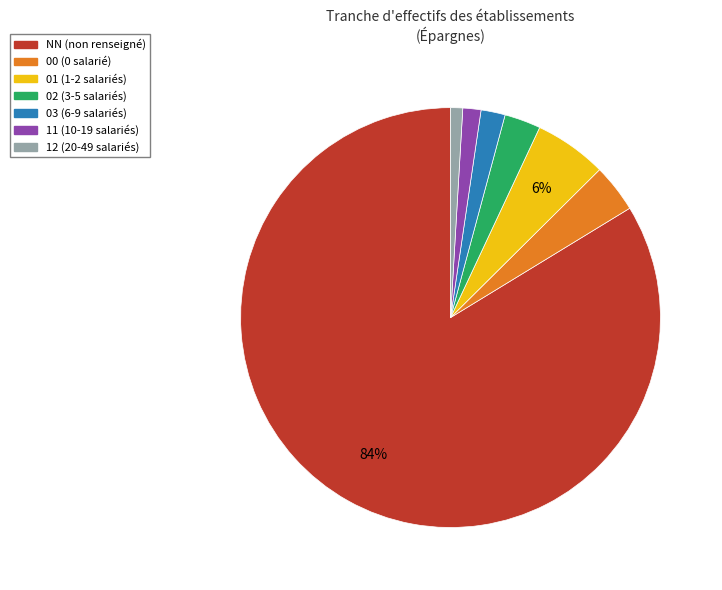

What is the ratio of the value at 00 to the value at 01?

0.7